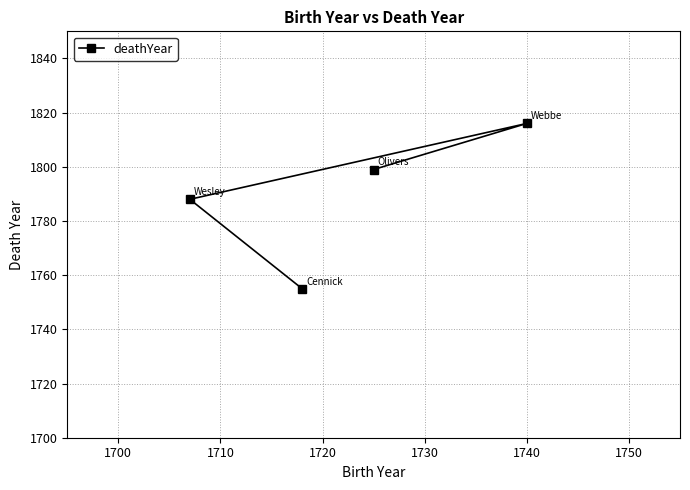

How many values are between 1788 and 1816?

3